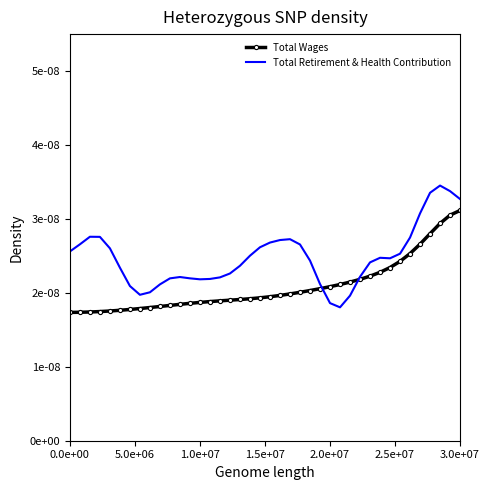

What are all the series names shown in the legend?

Total Wages, Total Retirement & Health Contribution